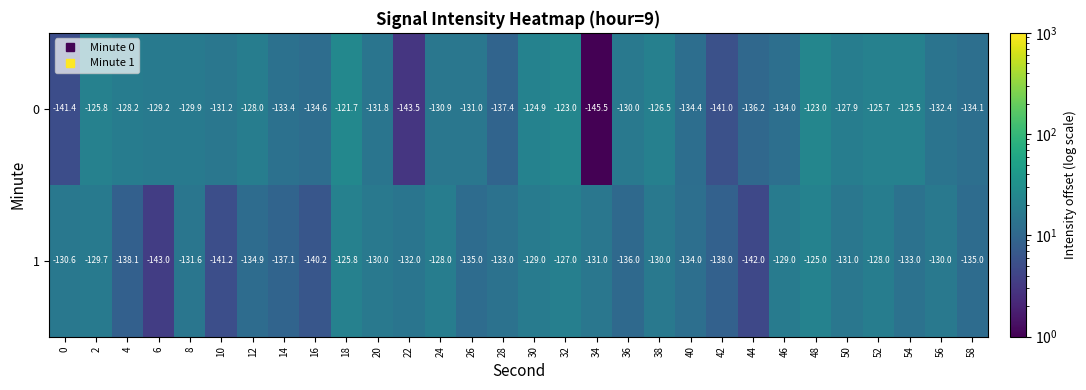

What is the sum of all 1 values?

-3988.2